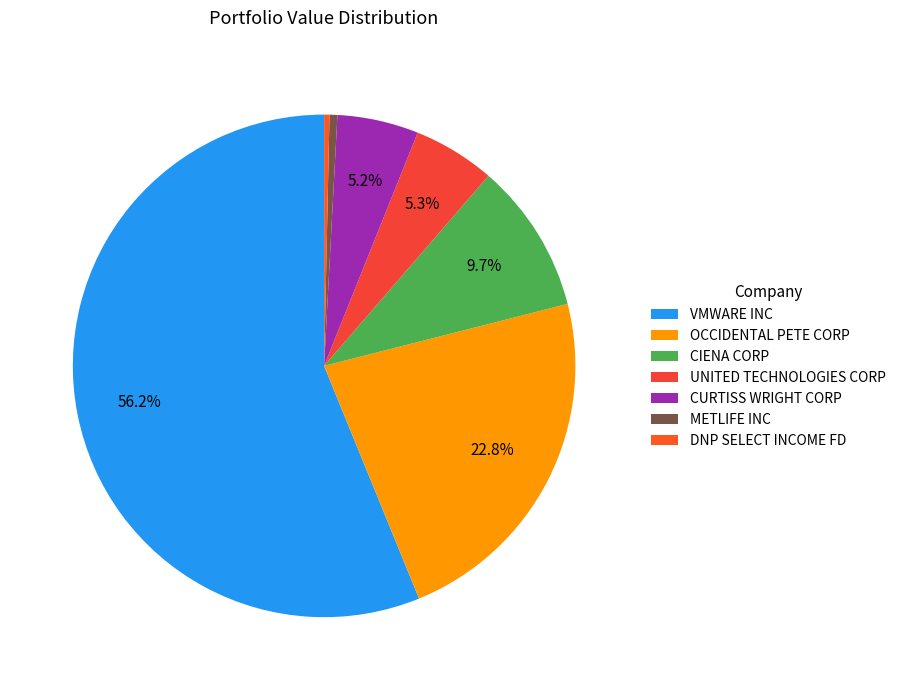

How many slices are in this pie chart?

7